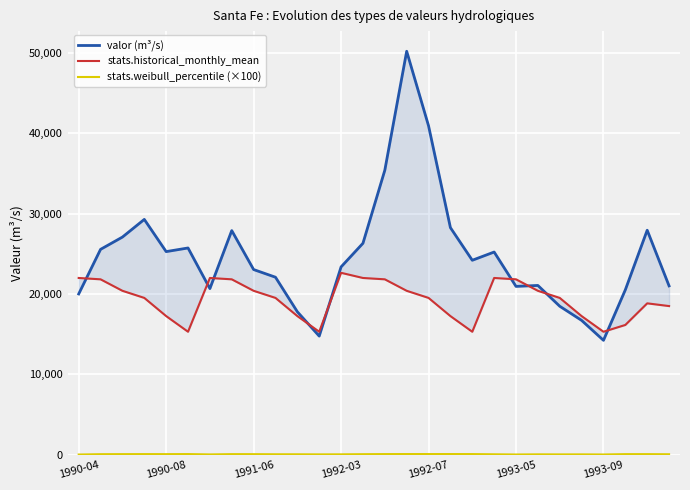

What is the highest value of the stats.weibull_percentile (×100) series?

100.0